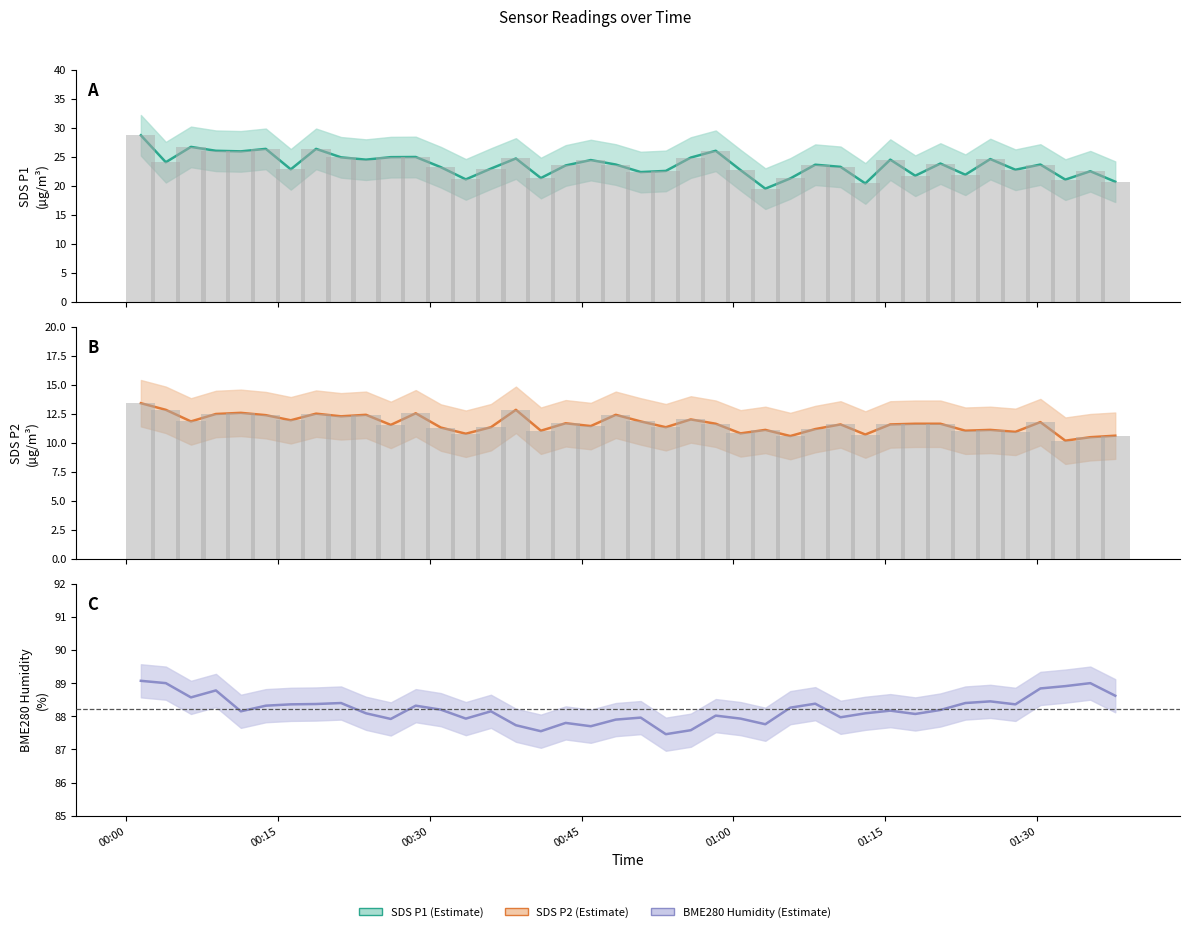

What is the greatest value displayed?

28.7